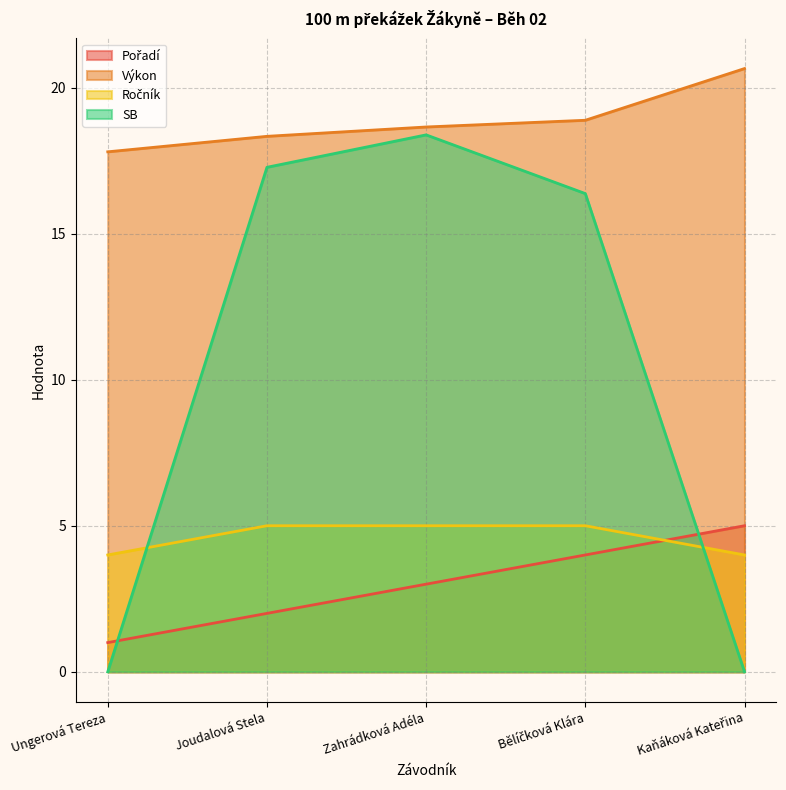

At which category is the sum across all series the highest?

Zahrádková Adéla